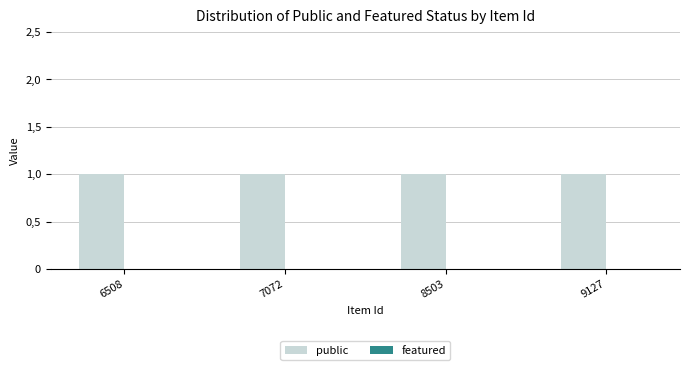

At which label is featured closest to 0?

6508